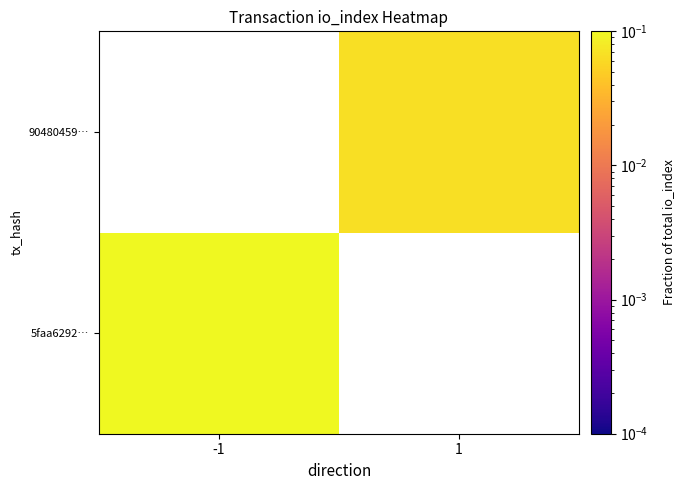

Rank the series by their average value, from highest to lowest.

5faa6292…, 90480459…